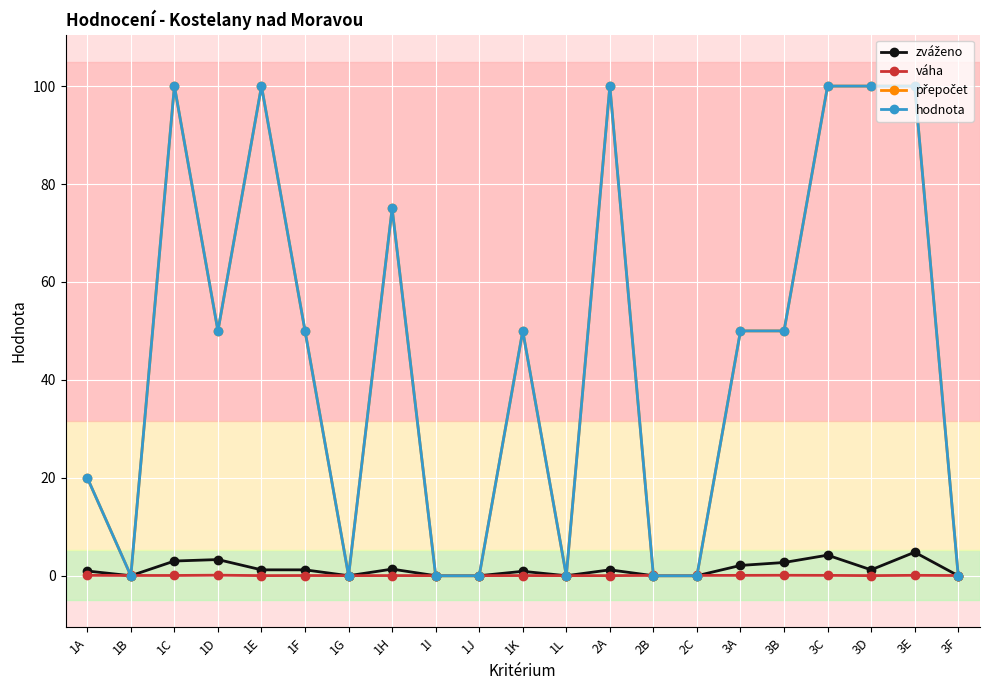

Is this an area chart (filled region under the line)?

No